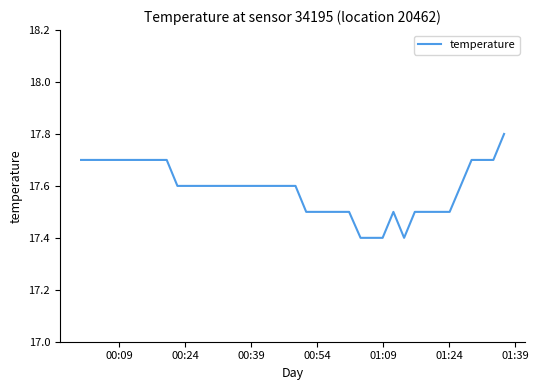

What is the minimum value shown in the chart?

17.4